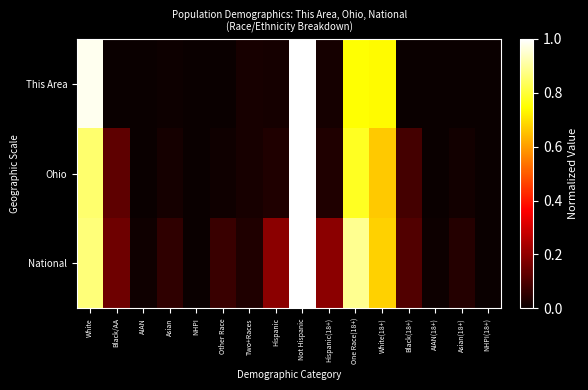

Reading right to left, extract all data points from this chart.

This Area: NHPI(18+)=0.0	Asian(18+)=0.0	AIAN(18+)=0.0	Black(18+)=0.0	White(18+)=0.7	One Race(18+)=0.7	Hispanic(18+)=0.0	Not Hispanic=1.0	Hispanic=0.0	Two+Races=0.0	Other Race=0.0	NHPI=0.0	Asian=0.0	AIAN=0.0	Black/AA=0.0	White=1.0
Ohio: NHPI(18+)=0.0	Asian(18+)=0.0	AIAN(18+)=0.0	Black(18+)=0.1	White(18+)=0.7	One Race(18+)=0.8	Hispanic(18+)=0.0	Not Hispanic=1.0	Hispanic=0.0	Two+Races=0.0	Other Race=0.0	NHPI=0.0	Asian=0.0	AIAN=0.0	Black/AA=0.1	White=0.9
National: NHPI(18+)=0.0	Asian(18+)=0.0	AIAN(18+)=0.0	Black(18+)=0.1	White(18+)=0.7	One Race(18+)=0.9	Hispanic(18+)=0.2	Not Hispanic=1.0	Hispanic=0.2	Two+Races=0.0	Other Race=0.1	NHPI=0.0	Asian=0.1	AIAN=0.0	Black/AA=0.1	White=0.9